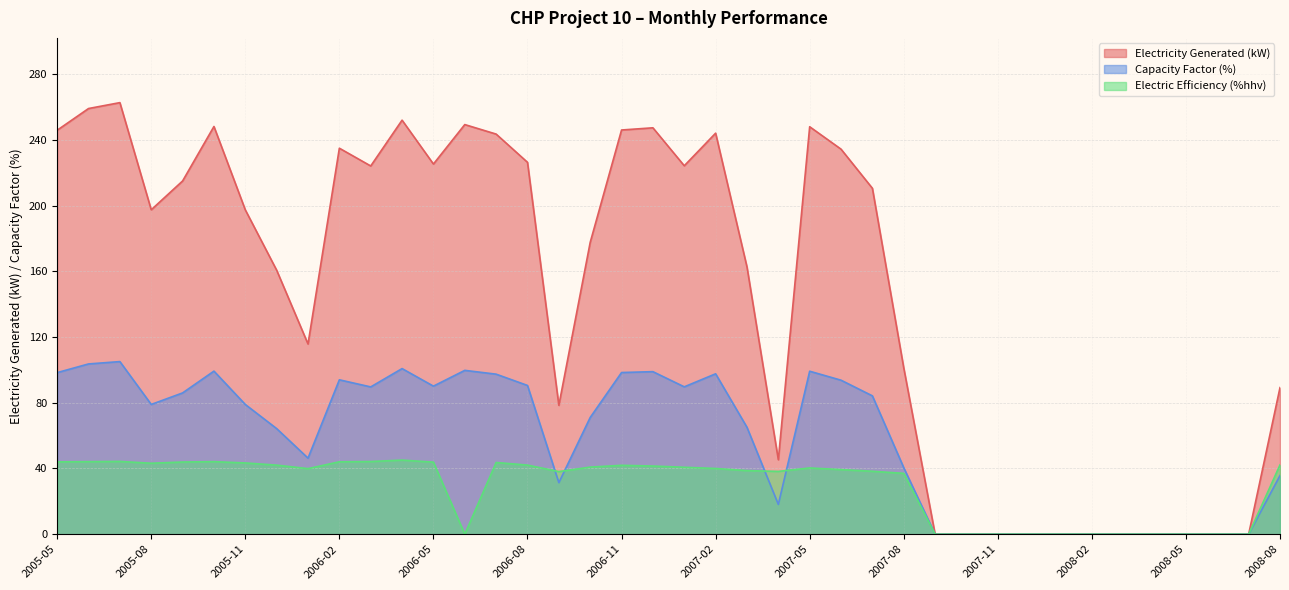

Count the number of categories in the chart.

40